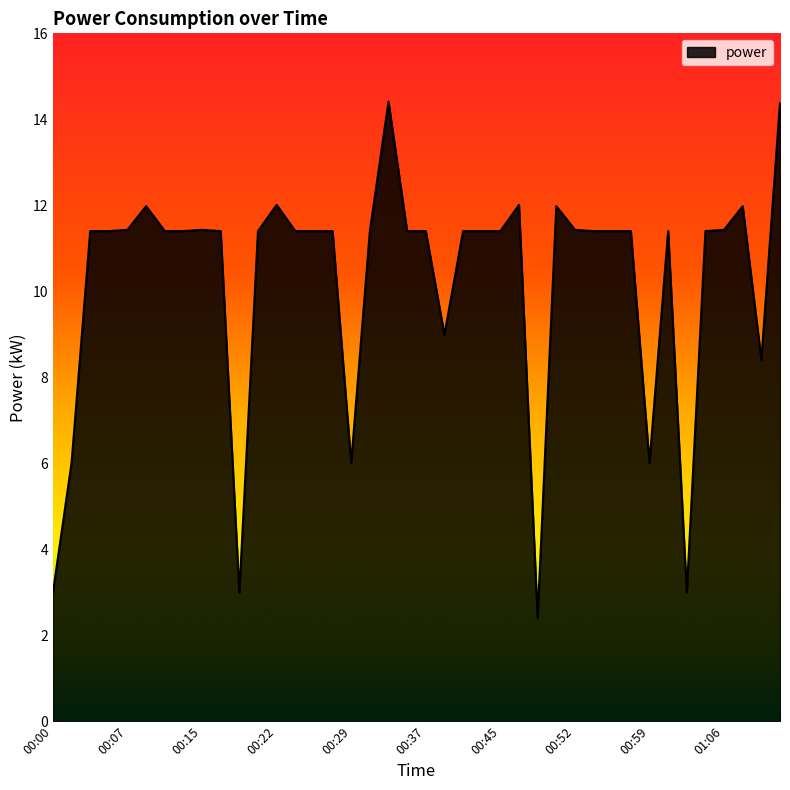

What is the greatest value displayed?

14.4